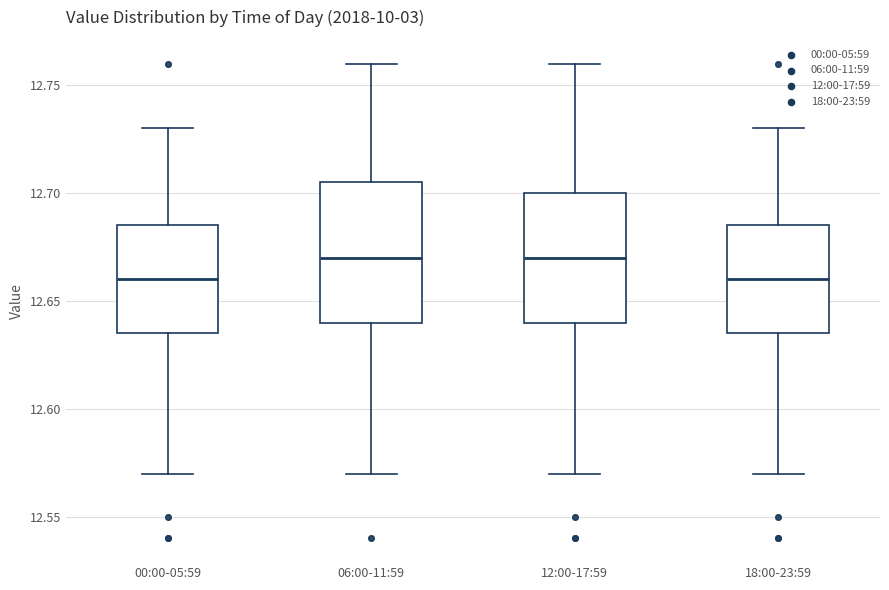

Reading left to right, transcribe this box plot: for each box, give where its median line is, the range the box spans, and where its two whiskers end, as read against the y-axis. The values are not printed on the chart, so give them approximately, as read against the axis.

00:00-05:59: median 12.660, box 12.635 to 12.685, whiskers 12.570 to 12.730
06:00-11:59: median 12.670, box 12.640 to 12.705, whiskers 12.570 to 12.760
12:00-17:59: median 12.670, box 12.640 to 12.700, whiskers 12.570 to 12.760
18:00-23:59: median 12.660, box 12.635 to 12.685, whiskers 12.570 to 12.730